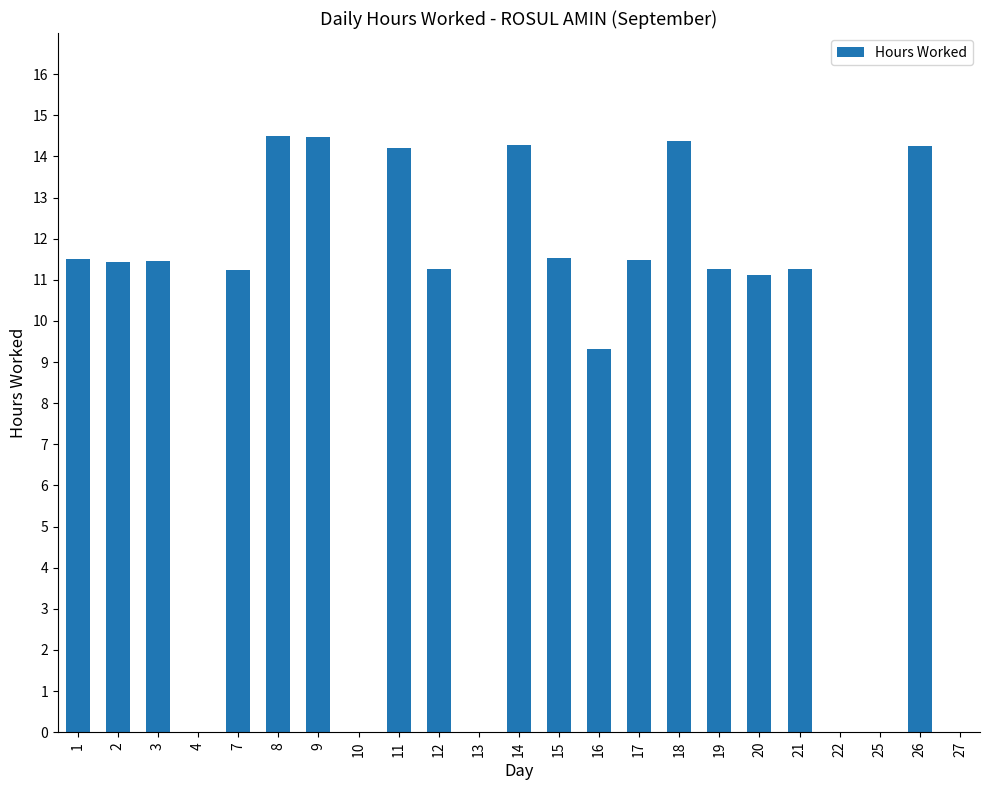

Count the number of data series in this chart.

1